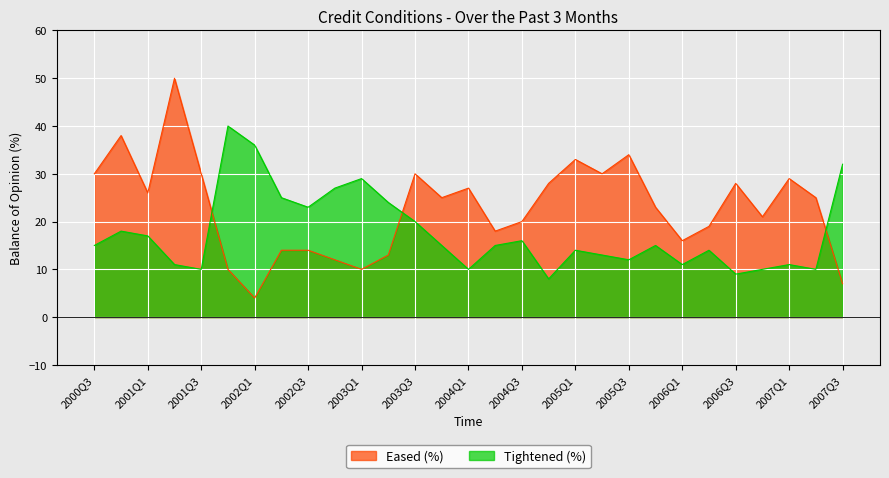

How many interior local peaks does the Eased (%) series have?

8